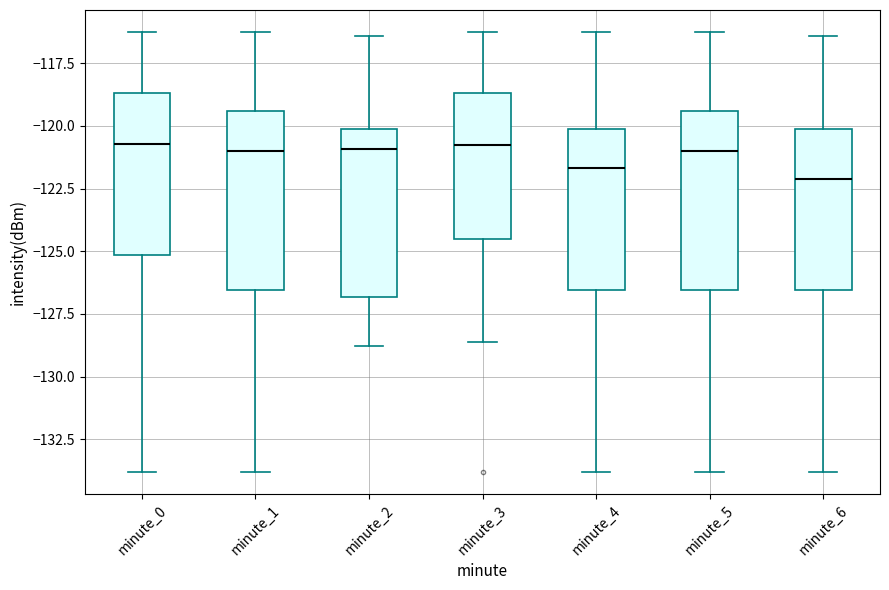

Reading left to right, read every box against the y-axis: the position of its median line, the range the box covers, and the ends of its whiskers. The values are not printed on the chart, so give them approximately, as read against the axis.

minute_0: median -120.5, box -125.0 to -118.5, whiskers -134.0 to -116.5
minute_1: median -121.0, box -126.5 to -119.5, whiskers -134.0 to -116.5
minute_2: median -121.0, box -127.0 to -120.0, whiskers -129.0 to -116.5
minute_3: median -121.0, box -124.5 to -118.5, whiskers -128.5 to -116.5
minute_4: median -121.5, box -126.5 to -120.0, whiskers -134.0 to -116.5
minute_5: median -121.0, box -126.5 to -119.5, whiskers -134.0 to -116.5
minute_6: median -122.0, box -126.5 to -120.0, whiskers -134.0 to -116.5